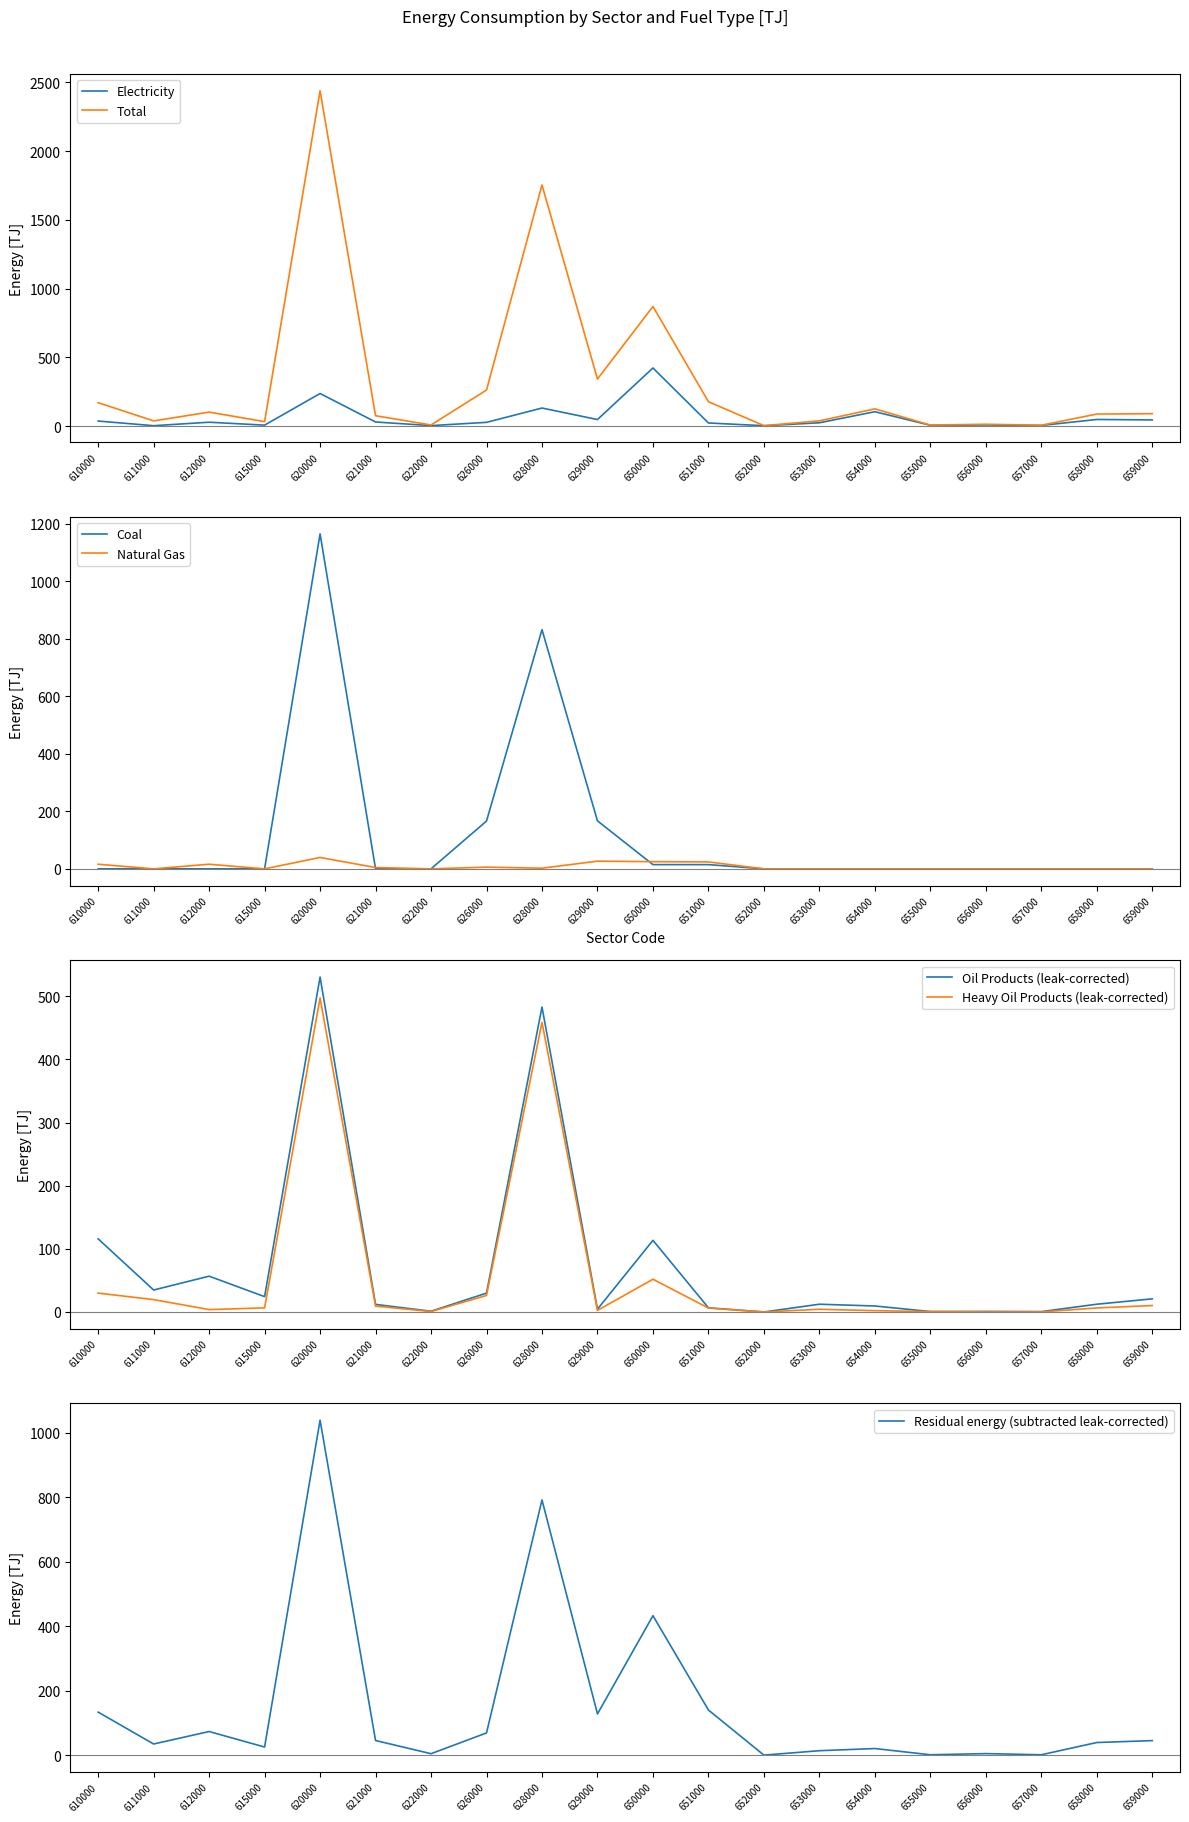

Does the chart have visible grid lines?

No